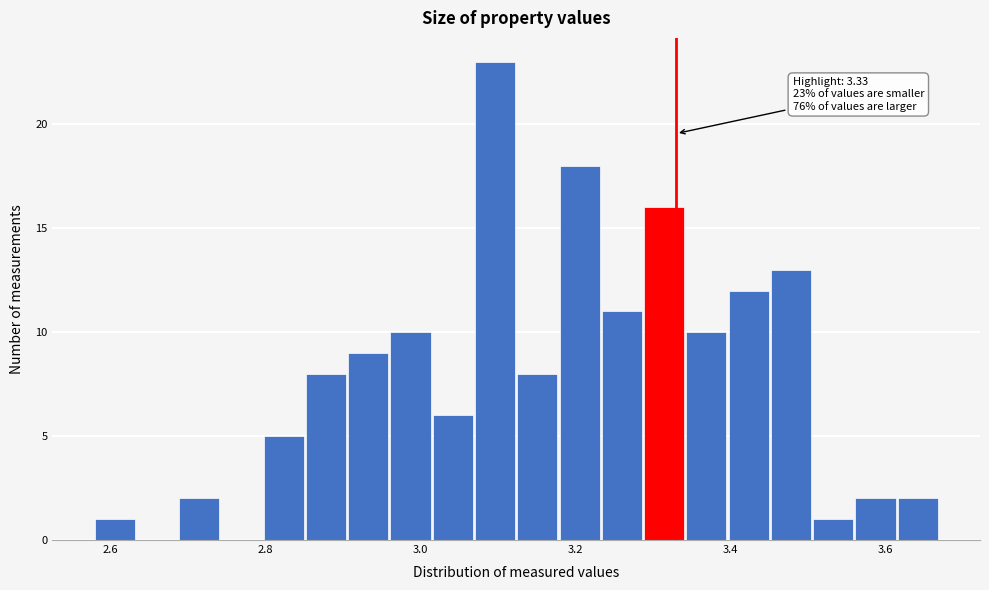

Read against the x-axis, roughly where is the centre of the tallest bar?

3.10